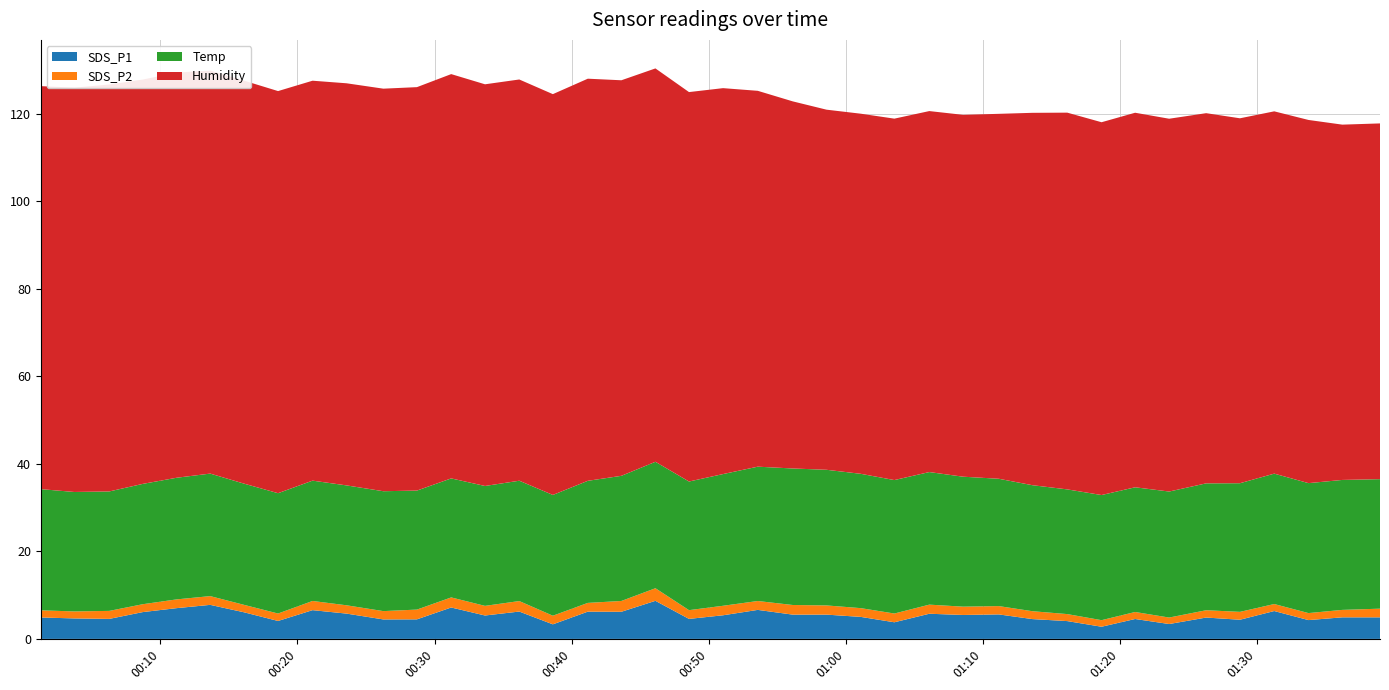

Reading left to right, transcribe all the data shown in this chart.

SDS_P1: 0=4.9	1=4.7	2=4.6	3=6.1	4=7.0	5=7.8	6=6.1	7=4.1	8=6.6	9=5.8	10=4.5	11=4.5	12=7.2	13=5.3	14=6.2	15=3.3	16=6.2	17=6.2	18=8.7	19=4.6	20=5.4	21=6.6	22=5.5	23=5.5	24=5.0	25=3.8	26=5.8	27=5.5	28=5.6	29=4.5	30=4.1	31=2.8	32=4.5	33=3.4	34=4.9	35=4.4	36=6.4	37=4.3	38=4.9	39=4.9
SDS_P2: 0=1.6	1=1.6	2=1.8	3=1.8	4=2.0	5=2.0	6=1.7	7=1.7	8=2.1	9=1.9	10=1.9	11=2.2	12=2.3	13=2.2	14=2.4	15=2.0	16=2.0	17=2.5	18=2.9	19=2.0	20=2.2	21=2.0	22=2.2	23=2.1	24=2.0	25=2.0	26=2.1	27=1.9	28=1.9	29=1.8	30=1.6	31=1.5	32=1.6	33=1.5	34=1.7	35=1.8	36=1.6	37=1.6	38=1.7	39=2.0
Temp: 0=27.7	1=27.3	2=27.3	3=27.5	4=27.8	5=28.0	6=27.7	7=27.5	8=27.5	9=27.4	10=27.4	11=27.2	12=27.2	13=27.4	14=27.5	15=27.6	16=27.9	17=28.6	18=28.9	19=29.4	20=30.1	21=30.7	22=31.2	23=31.0	24=30.7	25=30.5	26=30.3	27=29.7	28=29.1	29=28.8	30=28.5	31=28.6	32=28.5	33=28.8	34=29.0	35=29.4	36=29.8	37=29.7	38=29.7	39=29.6
Humidity: 0=92.1	1=92.4	2=93.0	3=92.4	4=92.6	5=92.1	6=92.1	7=91.9	8=91.4	9=91.9	10=92.0	11=92.2	12=92.4	13=91.8	14=91.7	15=91.6	16=91.9	17=90.4	18=89.9	19=89.0	20=88.2	21=85.9	22=83.9	23=82.3	24=82.3	25=82.6	26=82.5	27=82.7	28=83.4	29=85.1	30=86.1	31=85.2	32=85.6	33=85.2	34=84.6	35=83.4	36=82.8	37=83.0	38=81.2	39=81.3